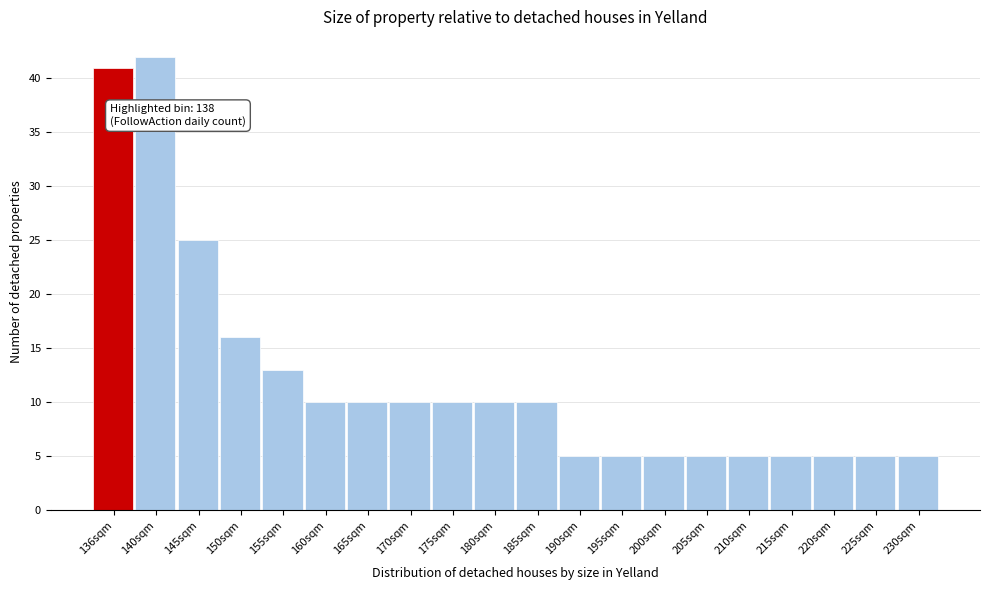

Reading right to left, list all the values displayed in this chart.

230sqm=5	225sqm=5	220sqm=5	215sqm=5	210sqm=5	205sqm=5	200sqm=5	195sqm=5	190sqm=5	185sqm=10	180sqm=10	175sqm=10	170sqm=10	165sqm=10	160sqm=10	155sqm=13	150sqm=16	145sqm=25	140sqm=42	136sqm=41